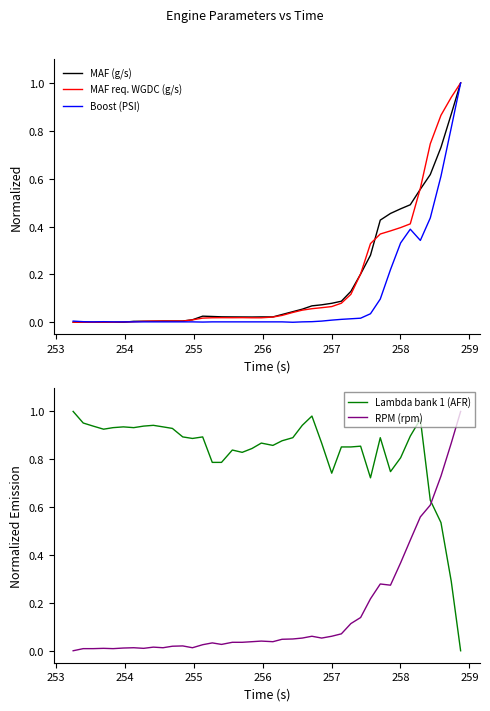

True or false: RPM (rpm) and Lambda bank 1 (AFR) cross at least once.

True